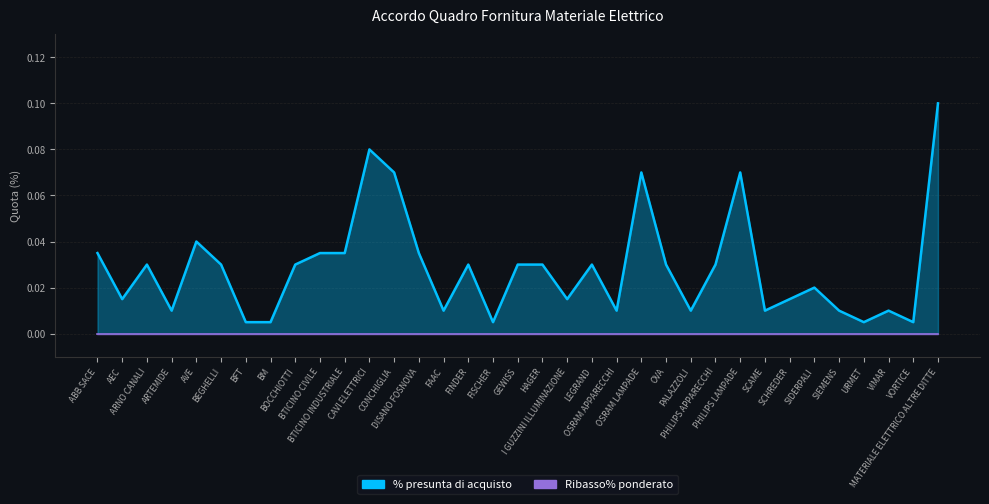

The chart shows a value of 0.0 at SCAME. True or false?

False